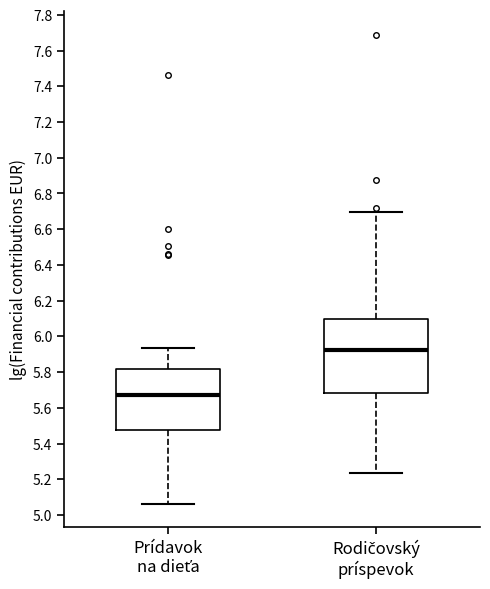

Where is the lower edge of the box for Rodičovský príspevok on the y-axis? The values are not printed on the chart, so give them approximately, as read against the axis.

5.68